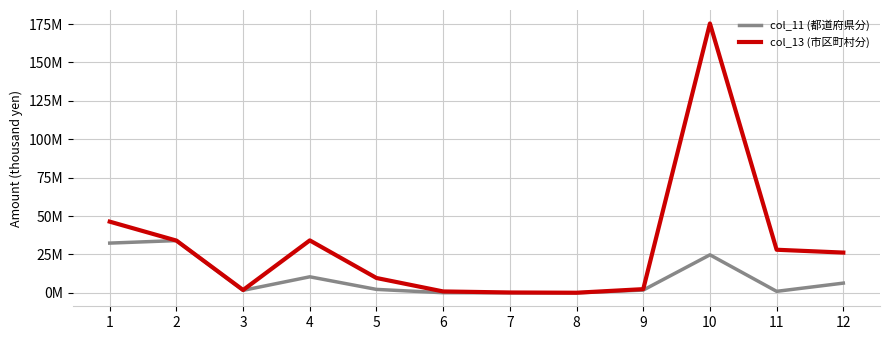

Reading left to right, transcribe all the data shown in this chart.

col_11 (都道府県分): 1=32368014.0	2=34007967.6	3=1604474.5	4=10424943.0	5=2224420.2	6=61875.4	7=0.0	8=0.0	9=1777802.3	10=24727708.0	11=956921.3	12=6314796.3
col_13 (市区町村分): 1=46344603.4	2=34007967.6	3=1825663.1	4=34132066.2	5=9643723.2	6=885660.8	7=218498.0	8=52204.5	9=2392122.0	10=175394154.6	11=28041762.8	12=26194466.0